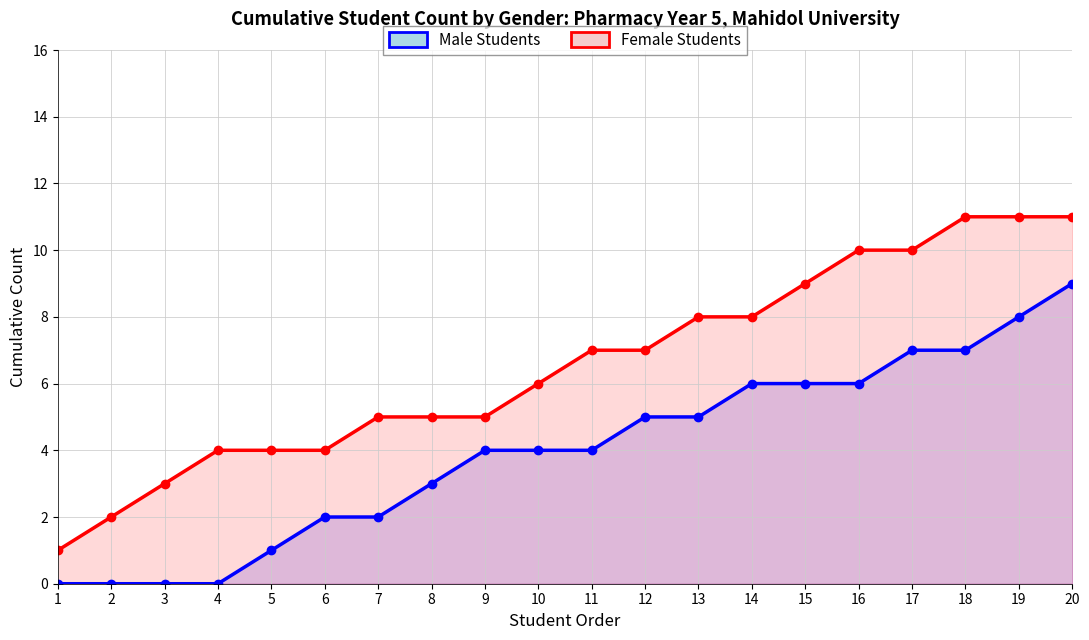

What value does the Female Students series have at 12, to the nearest 5?

5